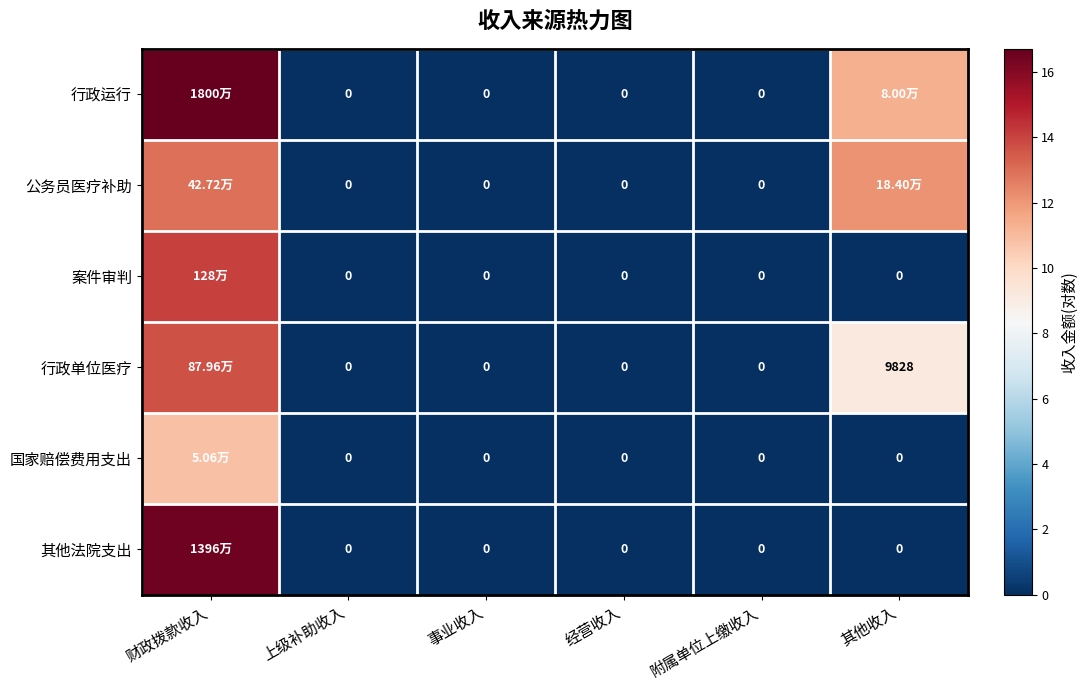

The 行政单位医疗 series shows -8.1 at 附属单位上缴收入. True or false?

False